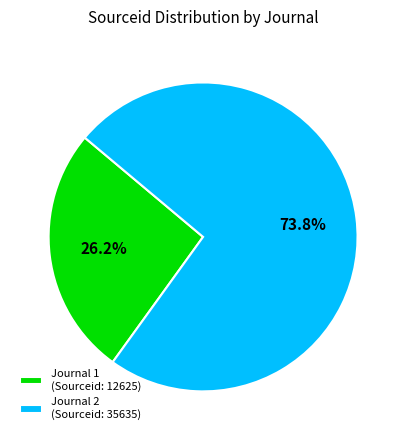

What is the ratio of the value at Journal 2 (Sourceid: 35635) to the value at Journal 1 (Sourceid: 12625)?

2.8